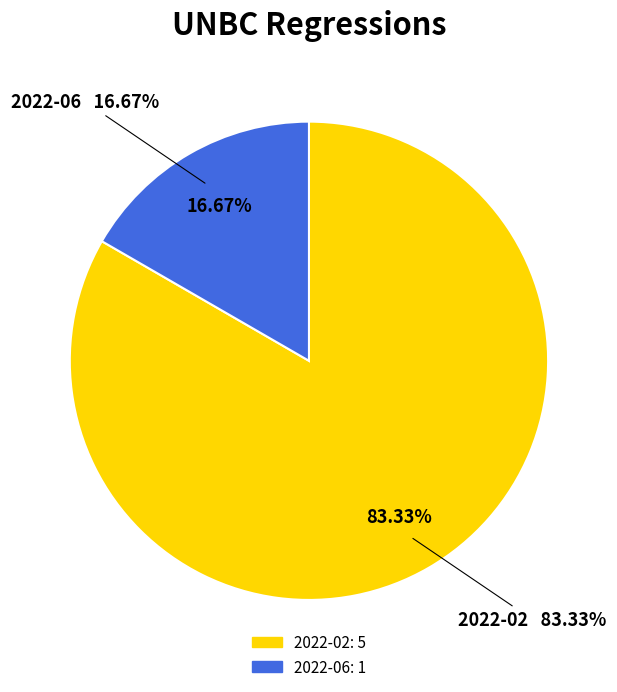

To the nearest percent, what is the difference between the largest and smallest slice percentages?

67%